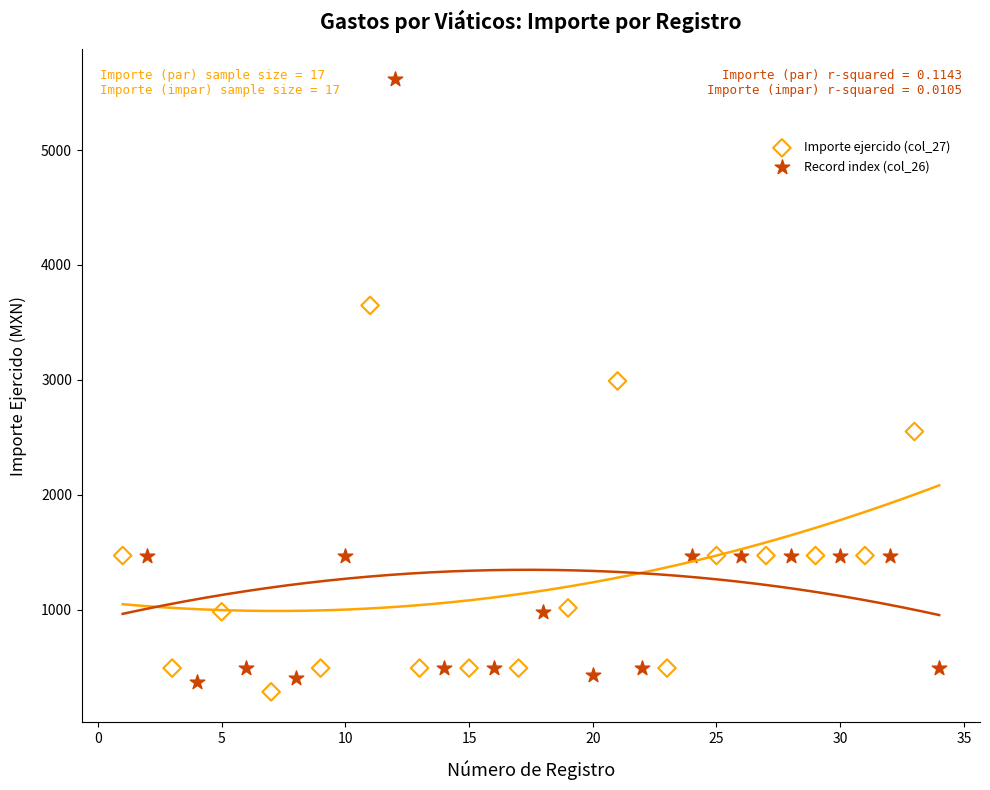

Which series has the largest Y range (max minus min)?

Record index (col_26)